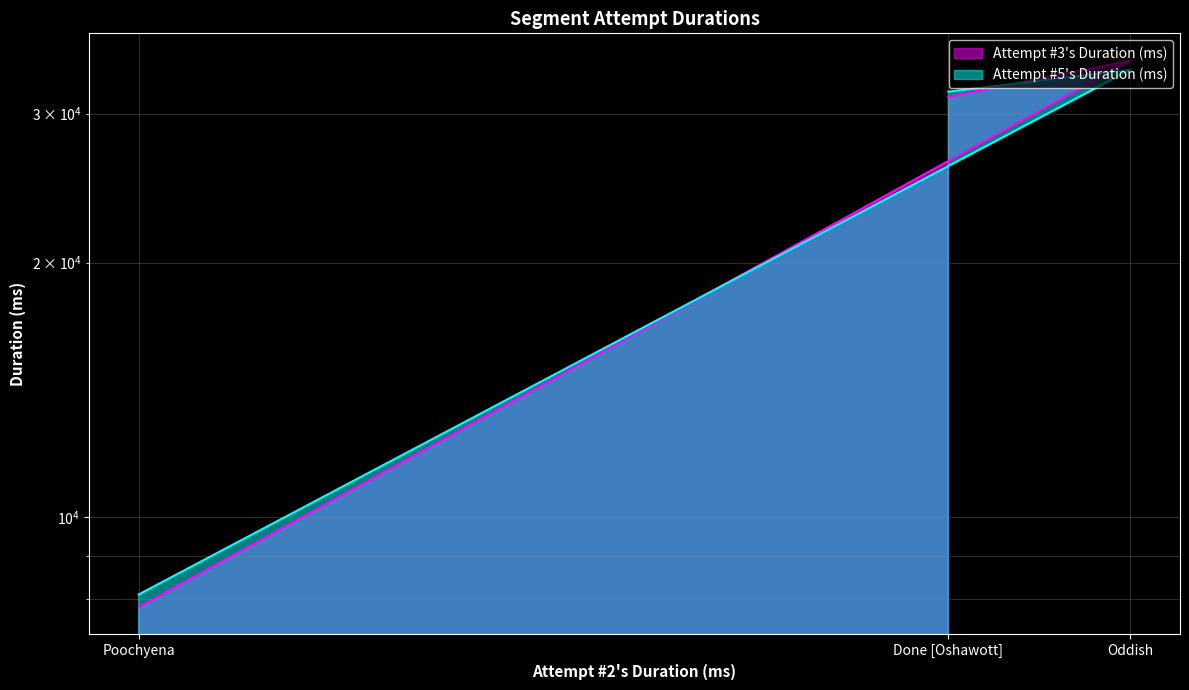

At which label does Attempt #3's Duration (ms) first exceed 31404?

Oddish